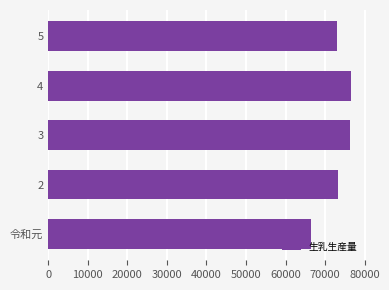

The chart shows a value of 28851 at 令和元. True or false?

False